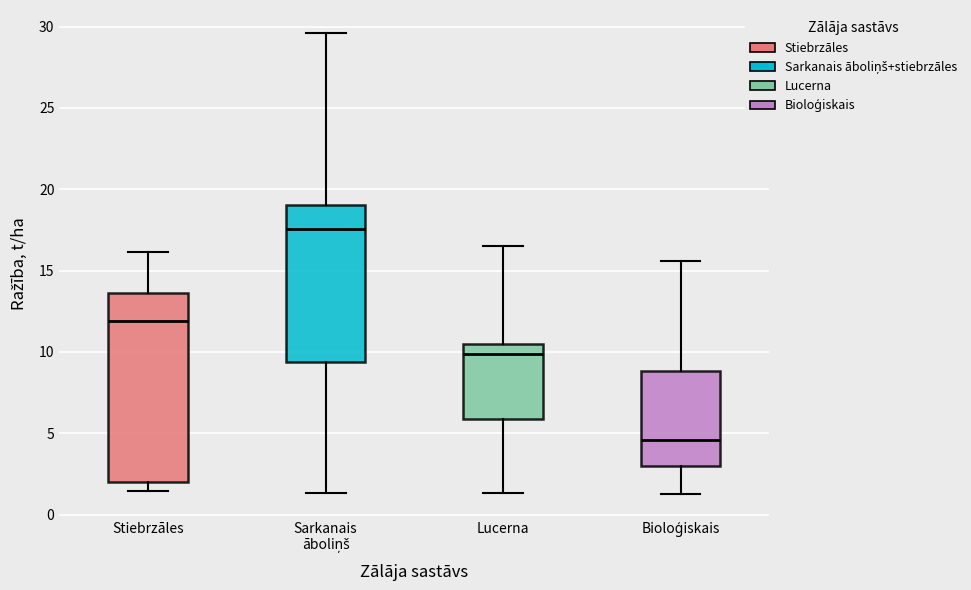

Reading left to right, transcribe this box plot: for each box, give where its median line is, the range the box spans, and where its two whiskers end, as read against the y-axis. The values are not printed on the chart, so give them approximately, as read against the axis.

Stiebrzāles: median 12.0, box 2.0 to 13.5, whiskers 1.5 to 16.0
Sarkanais āboliņš: median 17.5, box 9.5 to 19.0, whiskers 1.5 to 29.5
Lucerna: median 10.0, box 6.0 to 10.5, whiskers 1.5 to 16.5
Bioloģiskais: median 4.5, box 3.0 to 9.0, whiskers 1.5 to 15.5